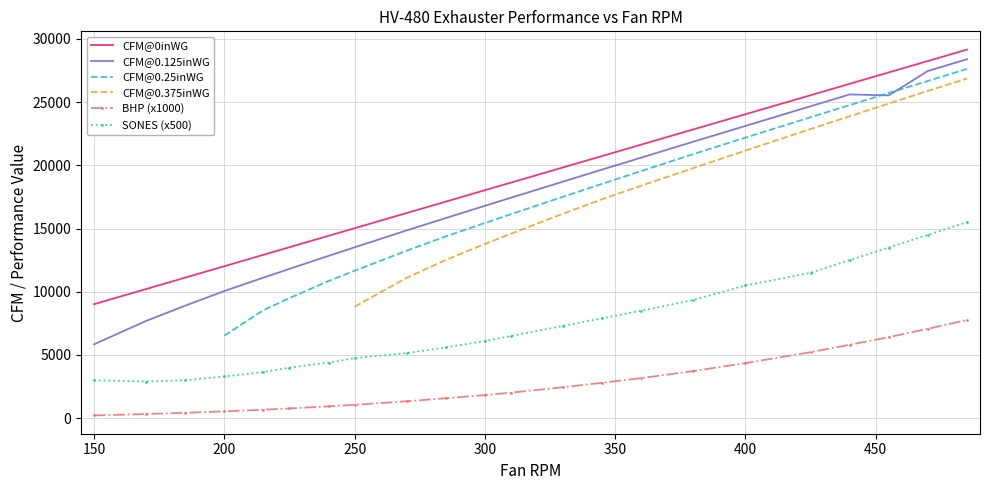

Does the chart have visible grid lines?

Yes